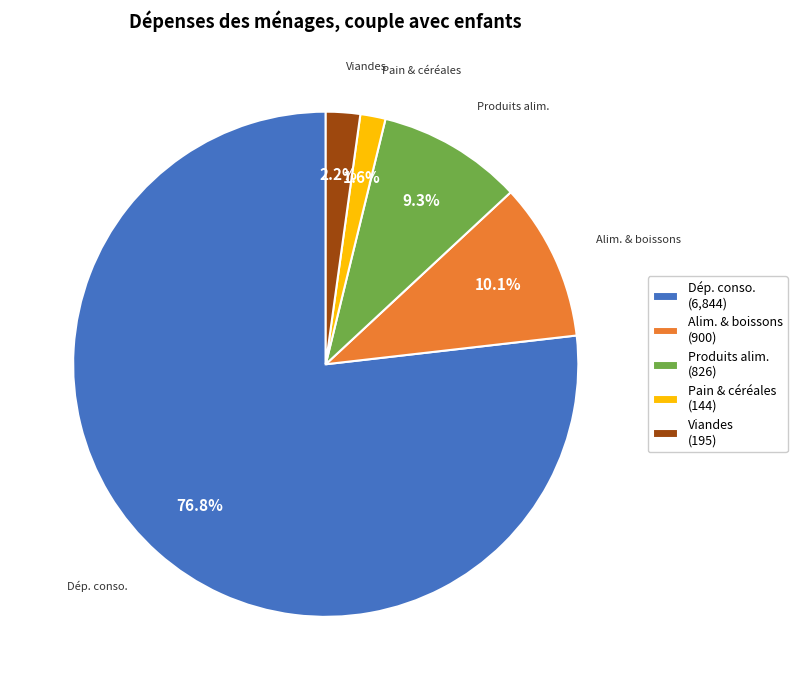

Which has a higher value, Dép. conso. (6,844) or Produits alim. (826)?

Dép. conso. (6,844)